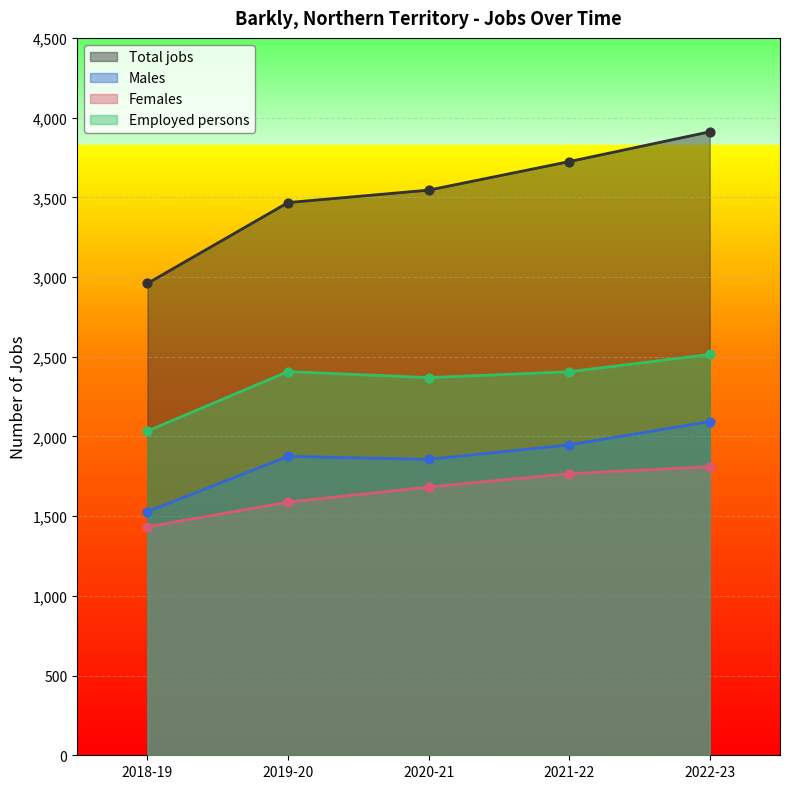

What is the total value across all series at 2019-20?

9337